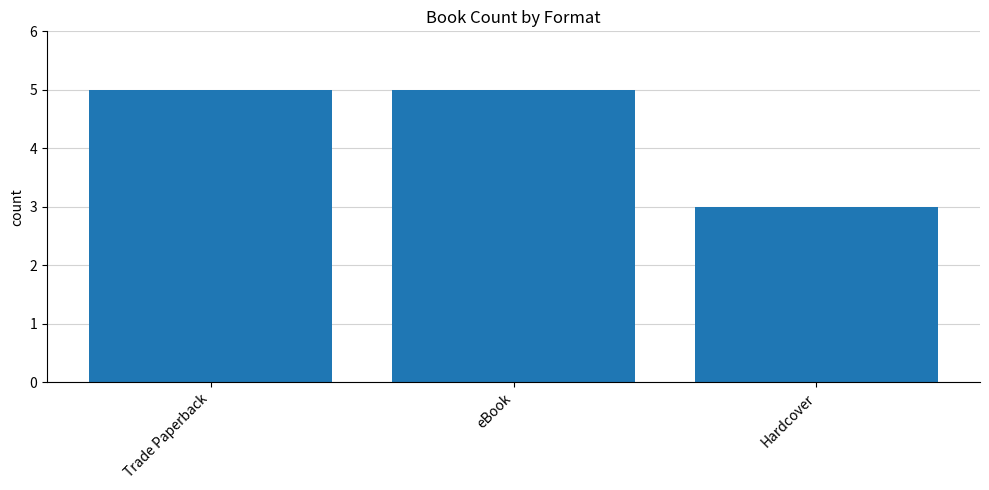

How many data points are less than 5?

1